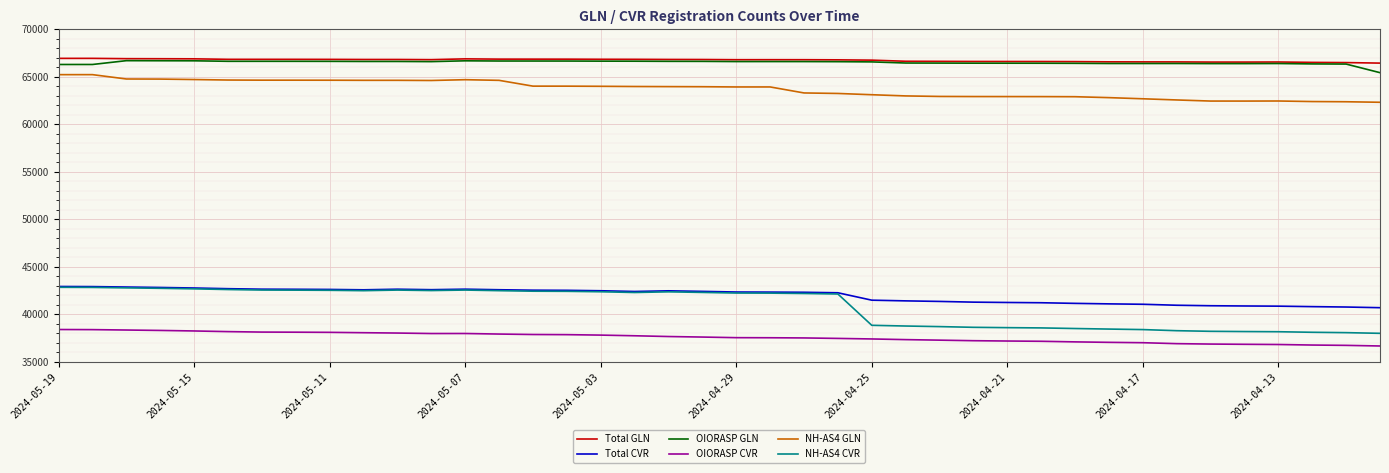

What is the difference between the maximum and minimum values in the OIORASP CVR series?

1734